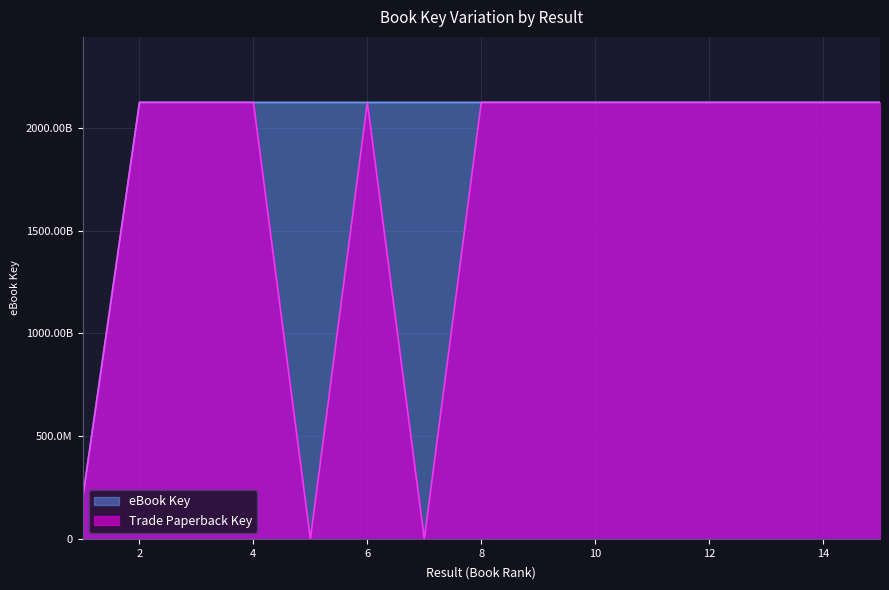

Reading left to right, extract all data points from this chart.

eBook Key: 1=193805438	2=2124664612	3=2124664628	4=2124661012	5=2124674720	6=2124658692	7=2124662130	8=2124658674	9=2124658800	10=2124653088	11=2124653194	12=2124652603	13=2124651748	14=2124663411	15=2124662222
Trade Paperback Key: 1=193805438	2=2124664612	3=2124664628	4=2124661012	5=0	6=2124658692	7=0	8=2124658674	9=2124658800	10=2124653088	11=2124653194	12=2124652603	13=2124651748	14=2124663411	15=2124662222